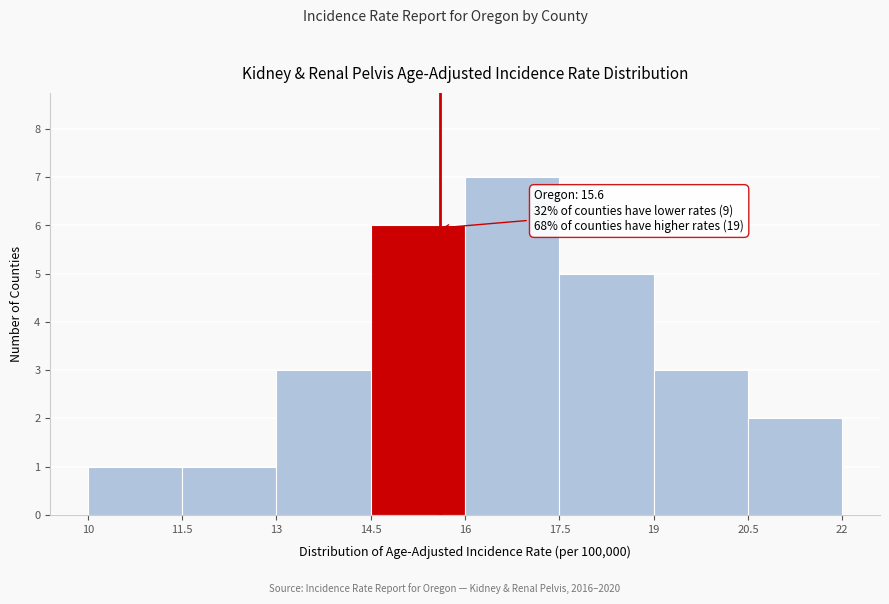

Which range on the x-axis has the tallest bar?

16 to 17.5